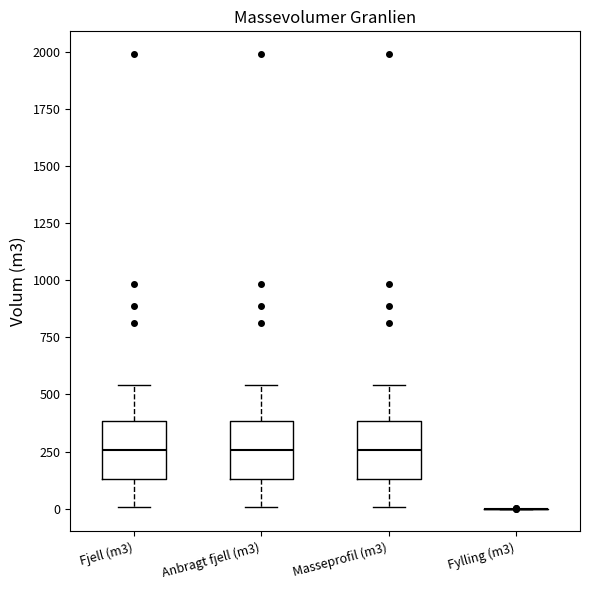

Reading left to right, transcribe this box plot: for each box, give where its median line is, the range the box spans, and where its two whiskers end, as read against the y-axis. The values are not printed on the chart, so give them approximately, as read against the axis.

Fjell (m3): median 250, box 150 to 400, whiskers 0 to 550
Anbragt fjell (m3): median 250, box 150 to 400, whiskers 0 to 550
Masseprofil (m3): median 250, box 150 to 400, whiskers 0 to 550
Fylling (m3): box collapsed to a line at 0, whiskers 0 to 0